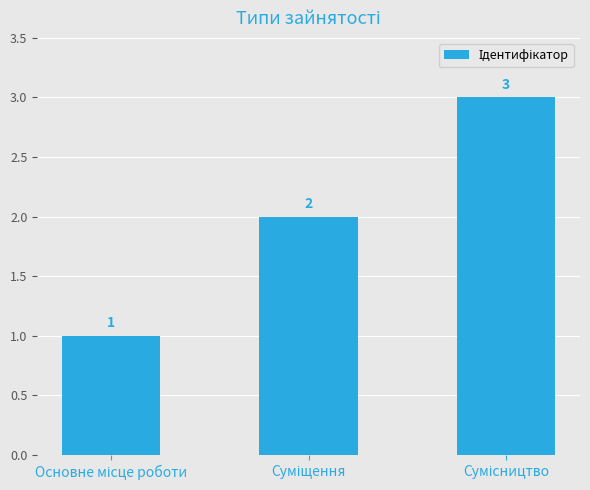

What is the maximum value shown in the chart?

3